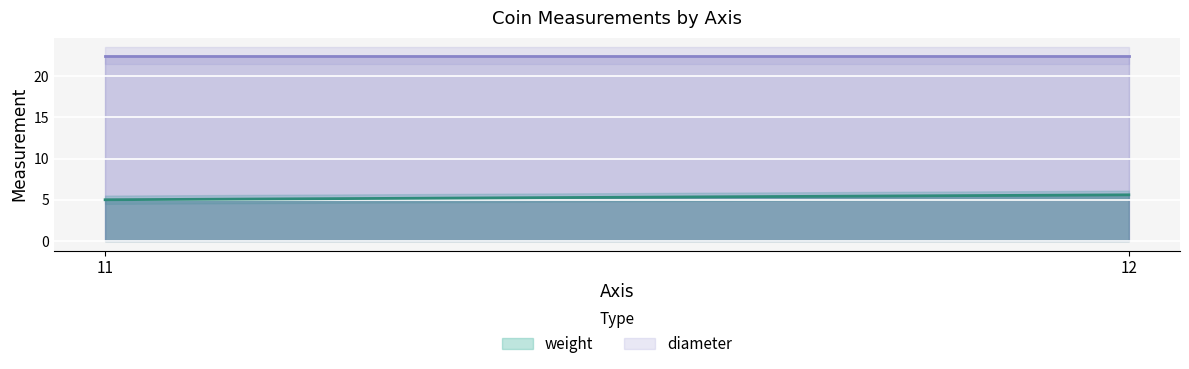

What is the value of the weight point at the 2nd from the left?

6.0